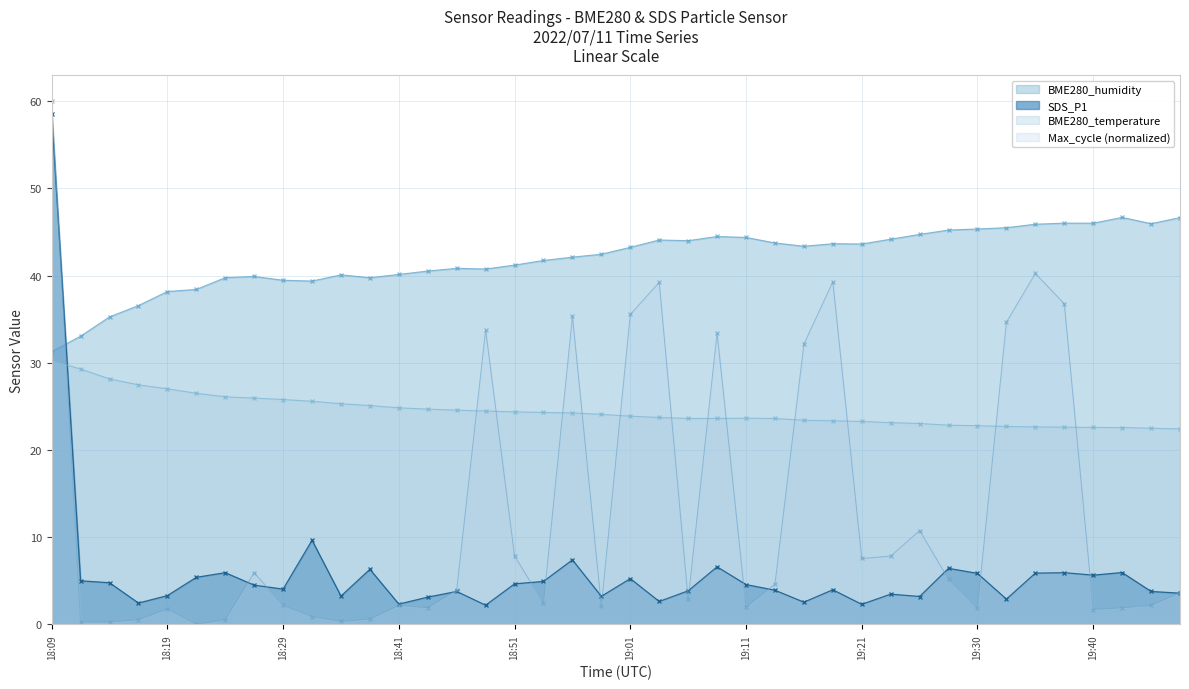

How many lines are shown in the chart?

4